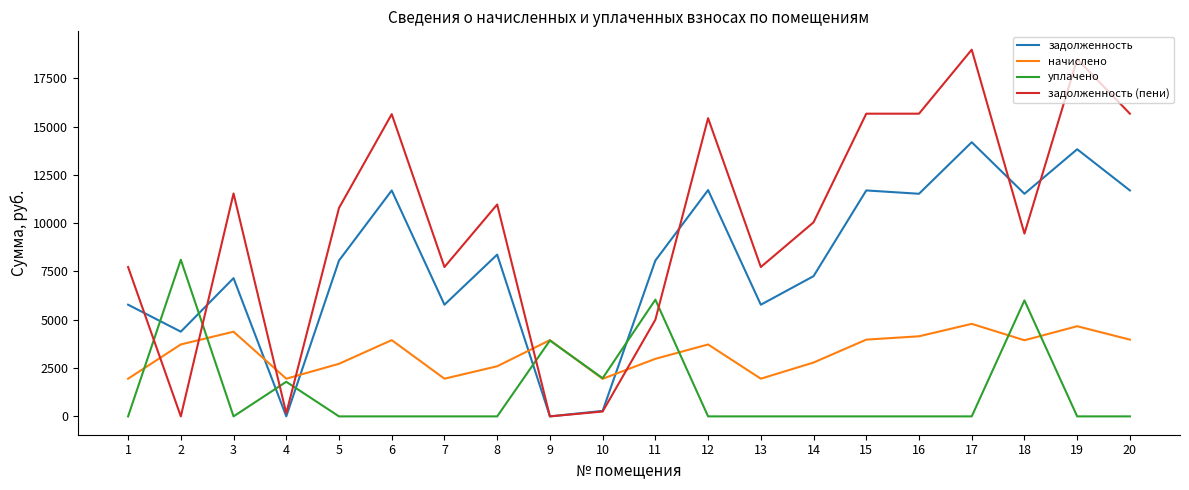

Is this an area chart (filled region under the line)?

No